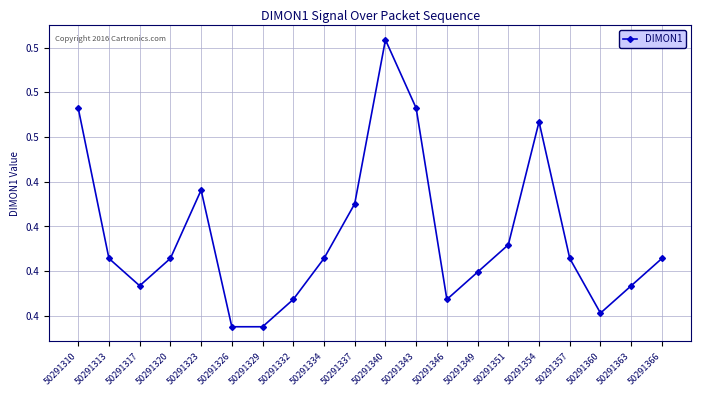

What is the change in value from 50291310 to 50291360?

-0.1